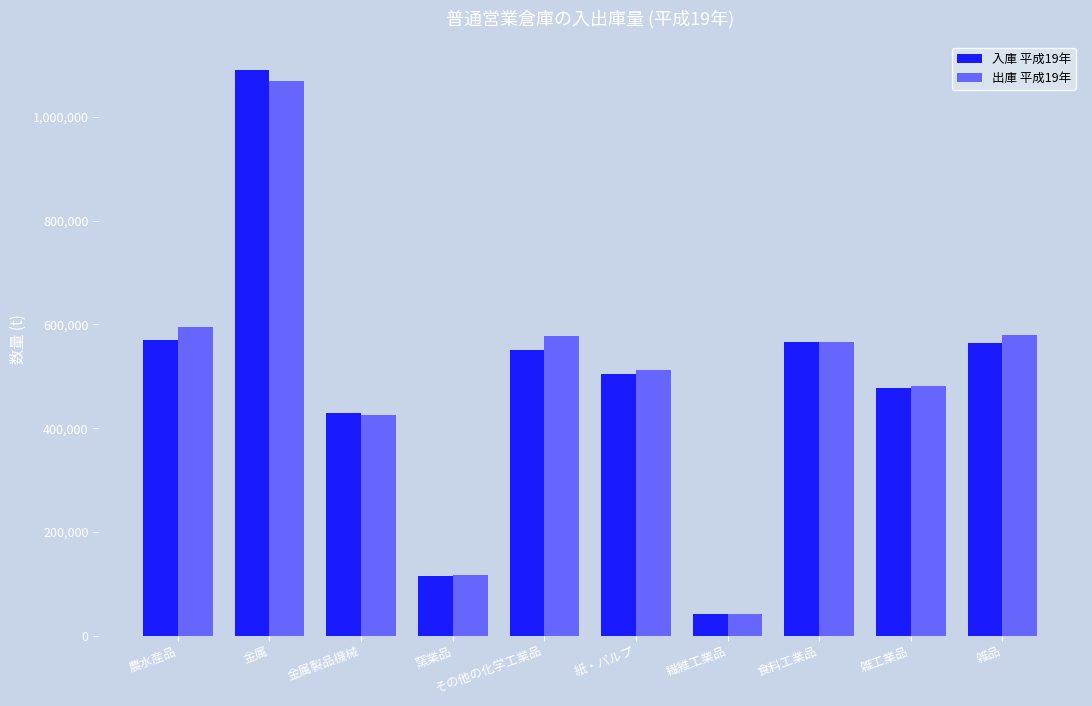

What is the total value across all series at 金属?

2160299